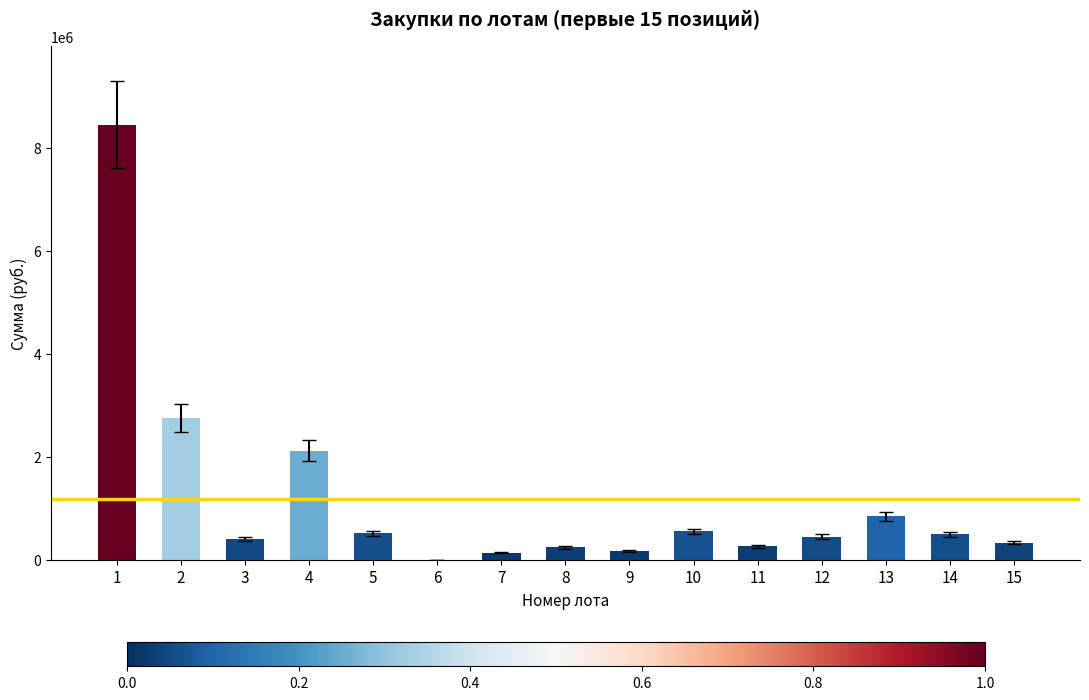

The chart shows a value of 8218 at 6. True or false?

True